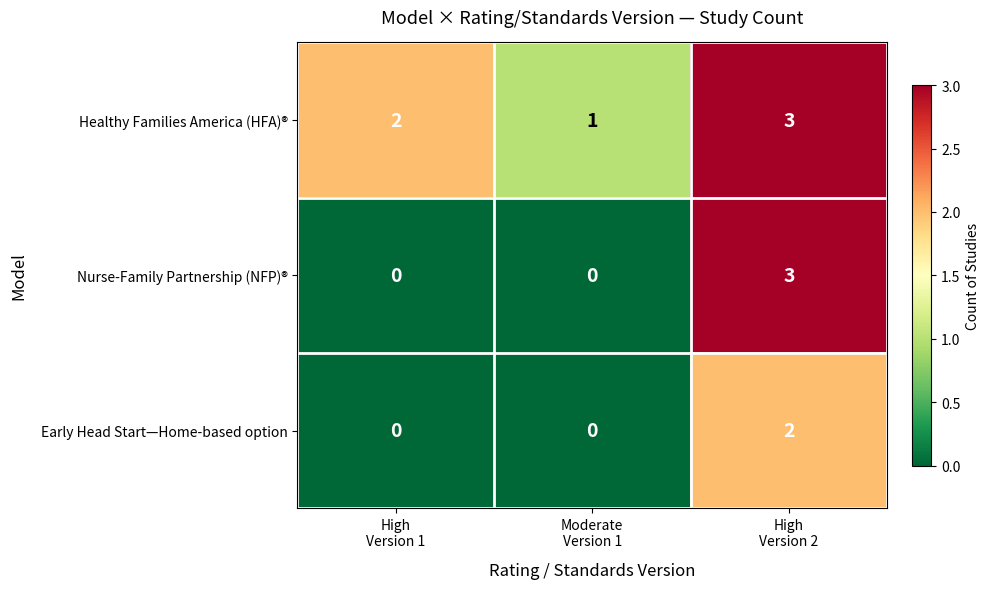

List the series in order of their overall mean, highest first.

Healthy Families America (HFA)®, Nurse-Family Partnership (NFP)®, Early Head Start—Home-based option